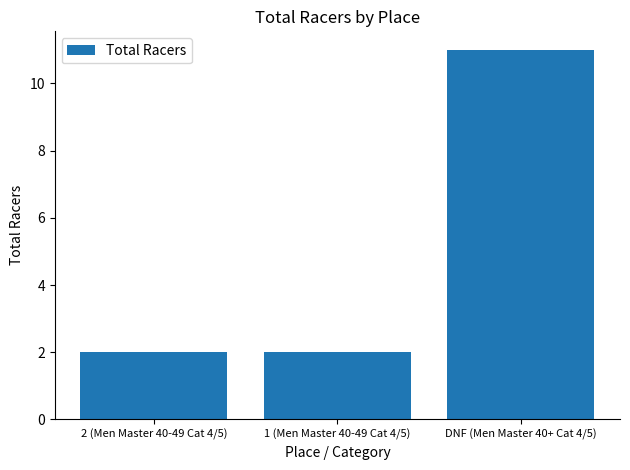

What is the sum of all values?

15